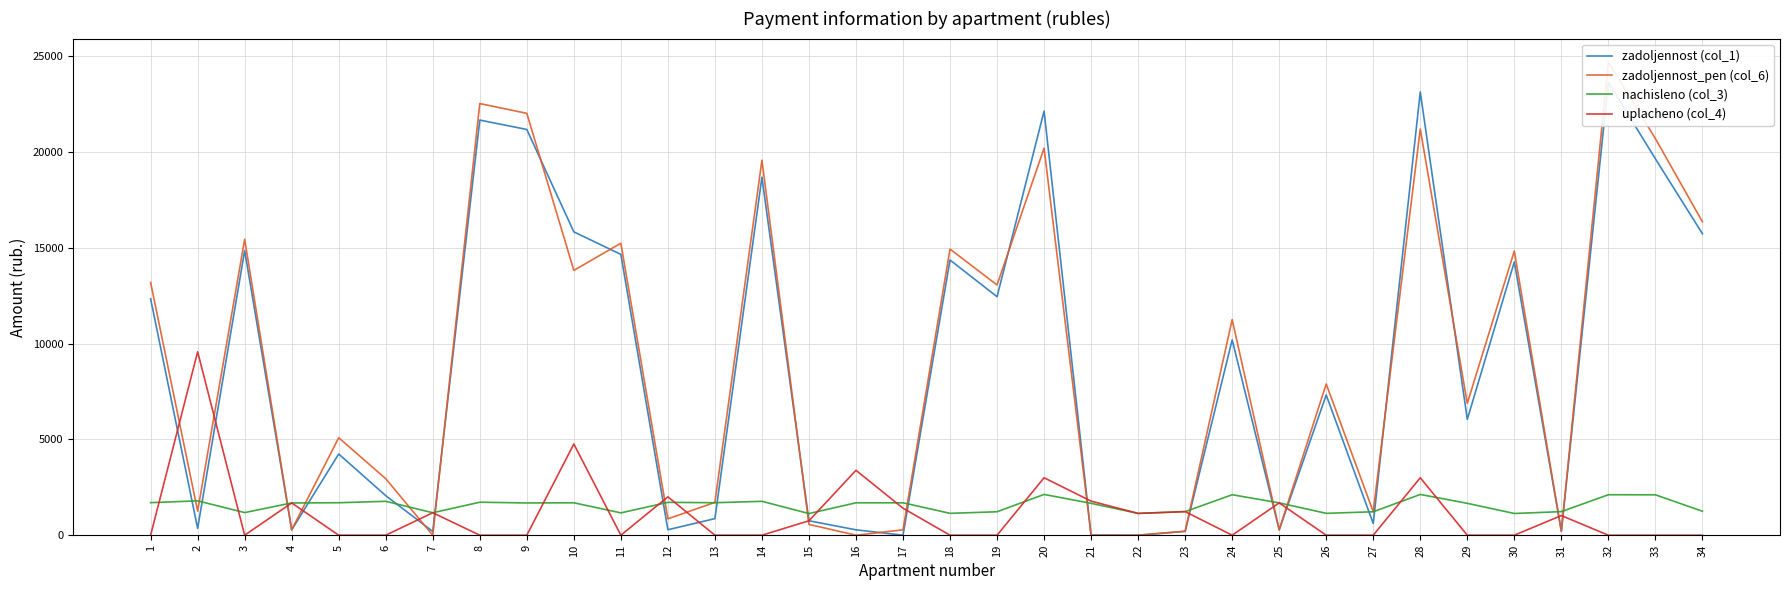

What is the difference between the highest and lowest values at 11?

15245.3